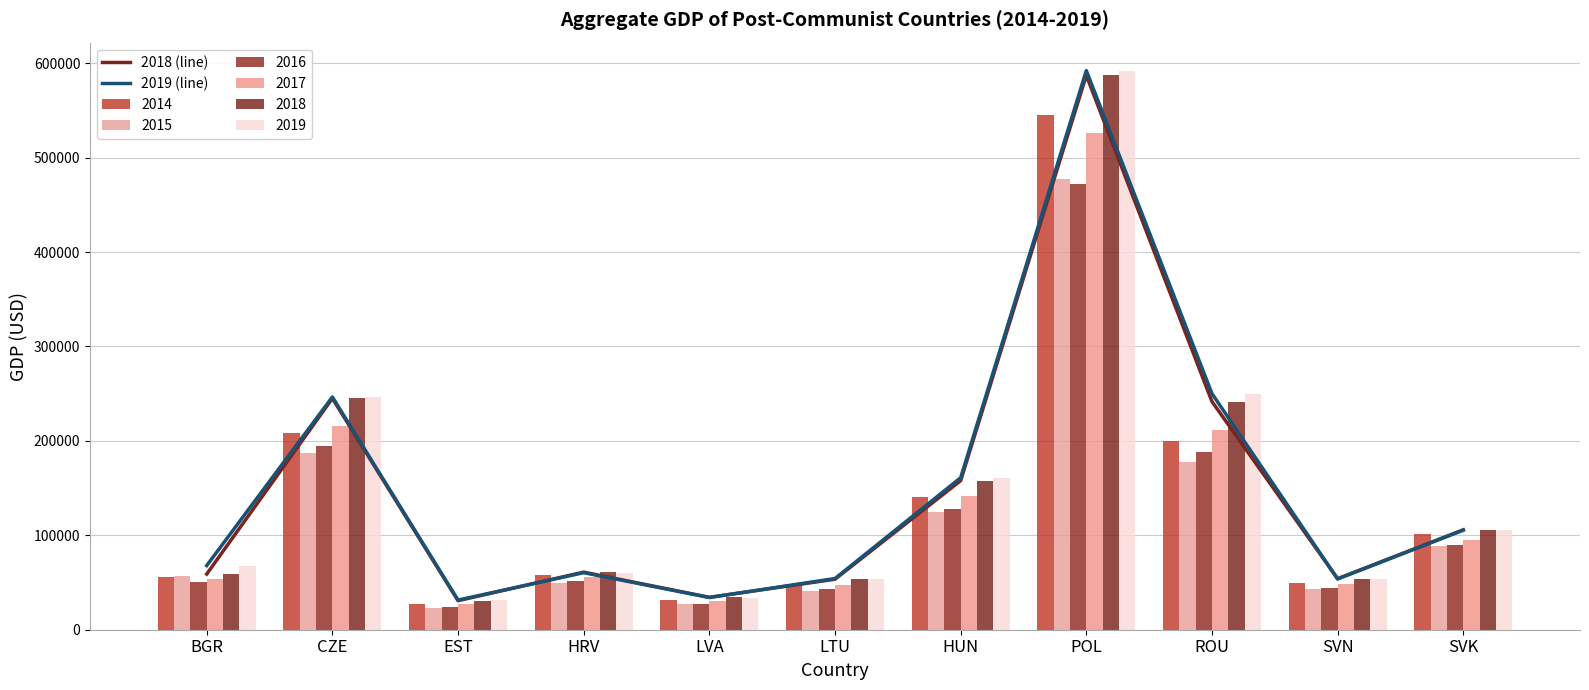

At which category does the chart reach its minimum across all series?

EST